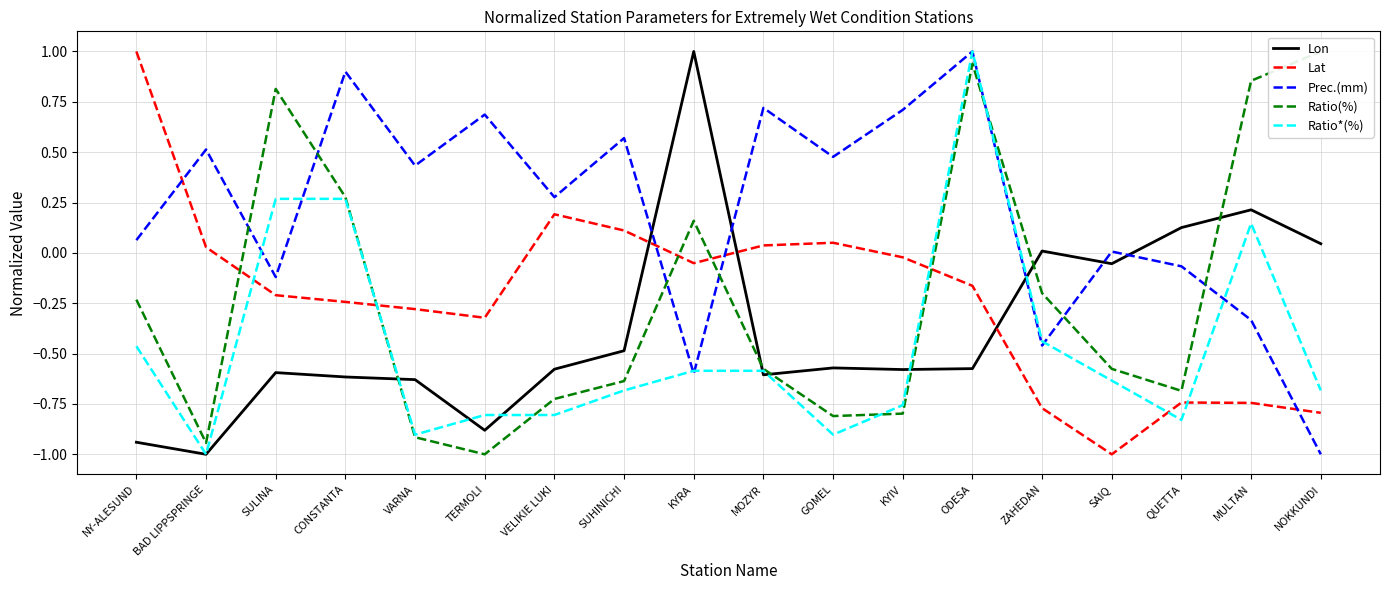

What are all the series names shown in the legend?

Lon, Lat, Prec.(mm), Ratio(%), Ratio*(%)